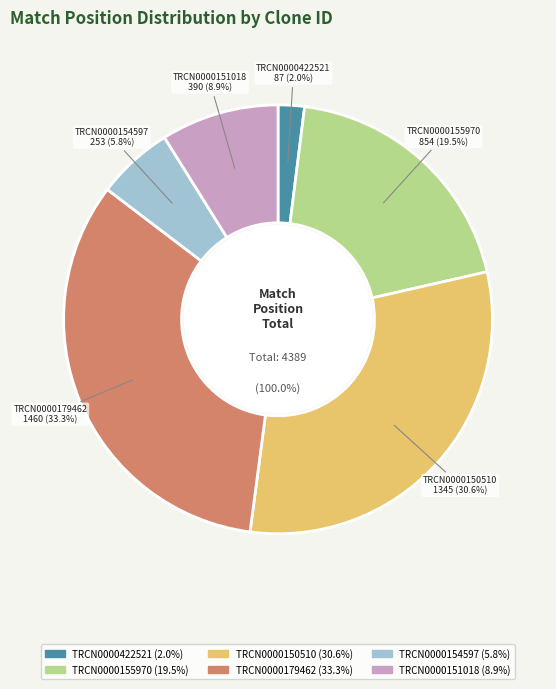

Count the number of slices in the pie.

6